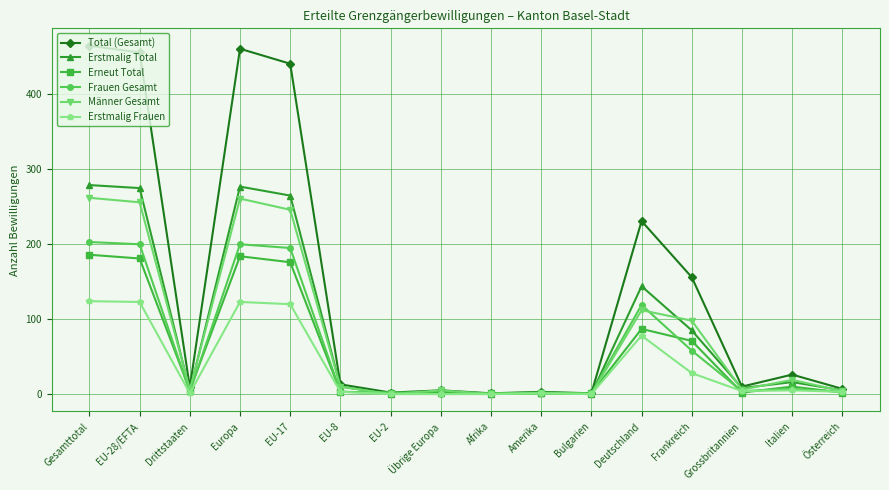

Count the number of categories in the chart.

16